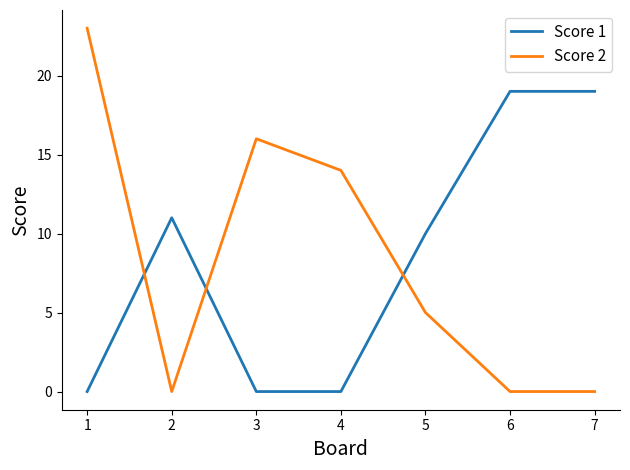

At which label is Score 1 closest to 9?

5